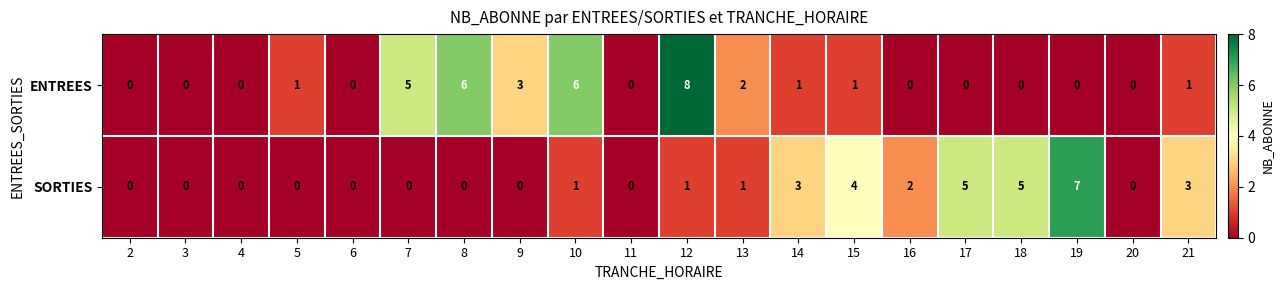

What is the spread (max minus min) of values at 17?

5